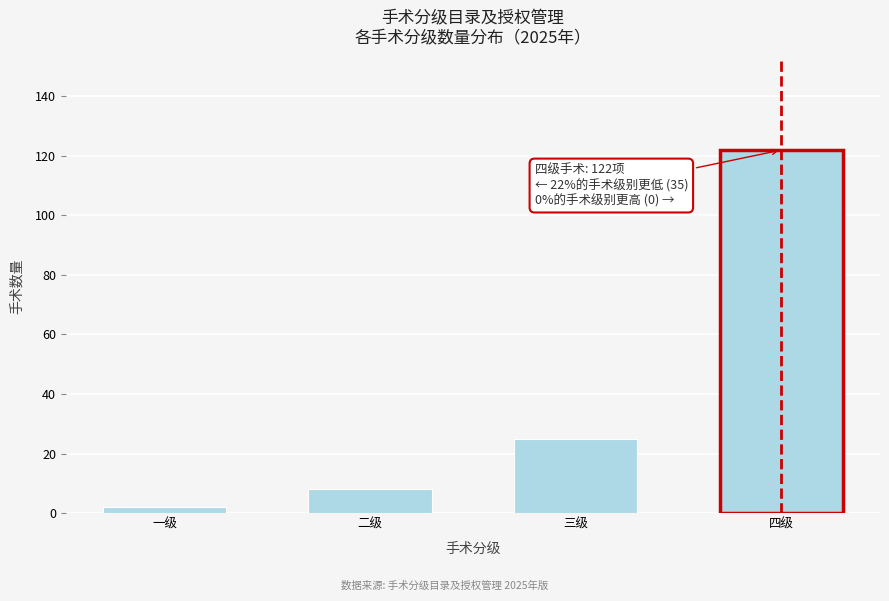

Reading left to right, list all the values displayed in this chart.

2	8	25	122